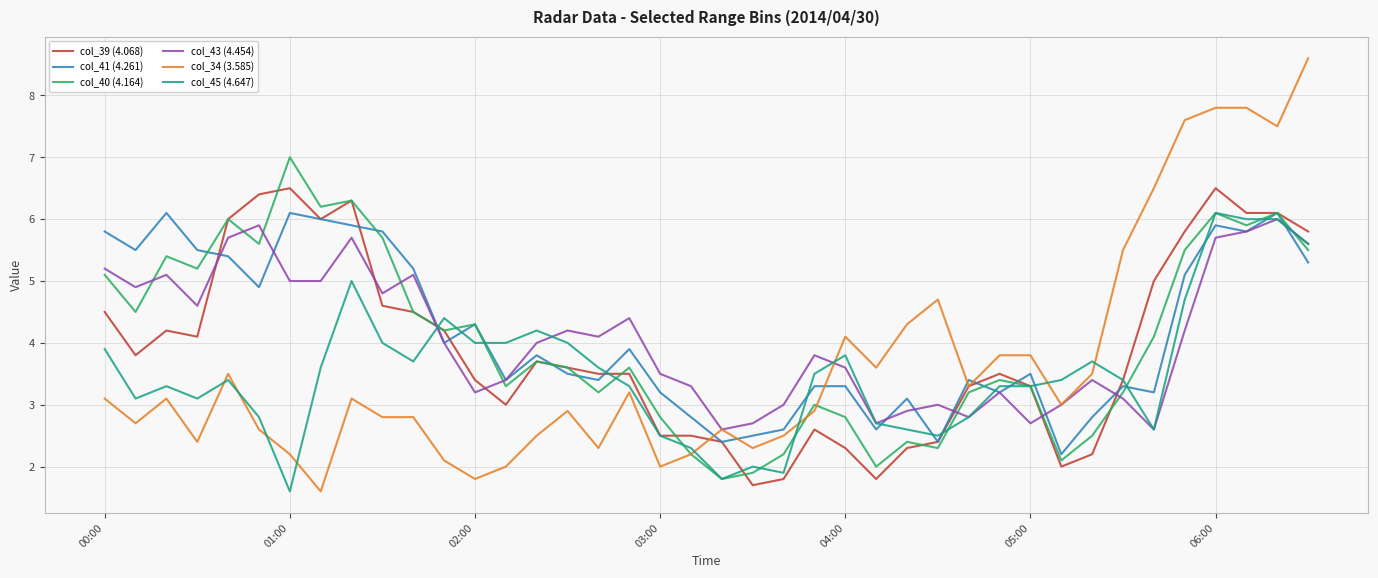

Which series has the widest spread of values?

col_34 (3.585)